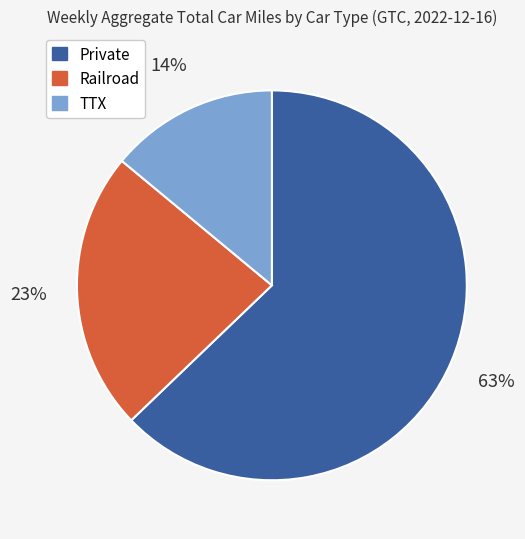

To the nearest percent, what is the difference between the TTX and Railroad slice percentages?

9%